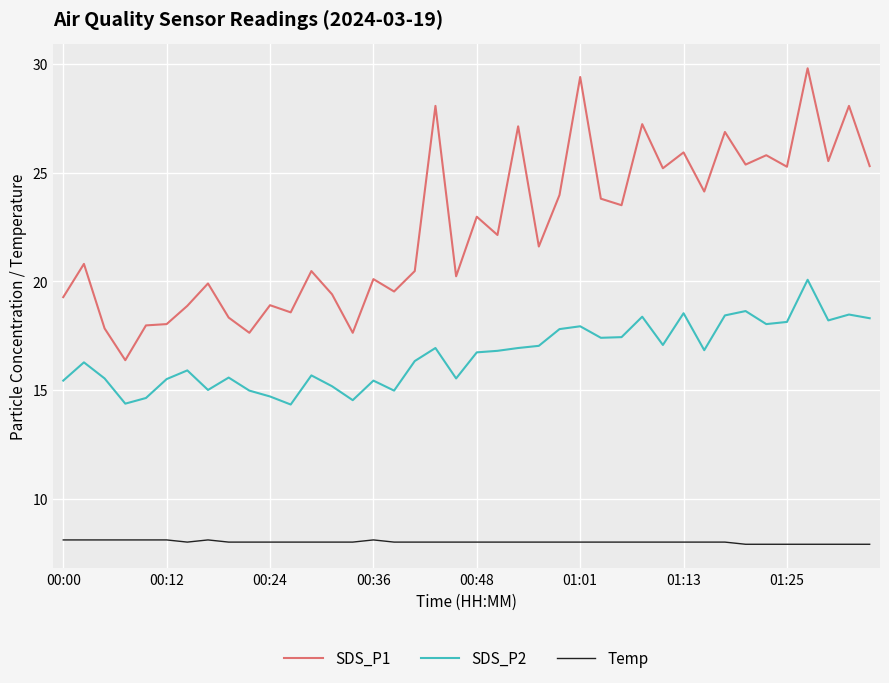

List the series in order of their overall mean, lowest first.

Temp, SDS_P2, SDS_P1